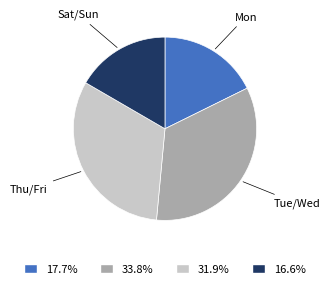

Is the sum of Mon and Tue/Wed greater than half?

Yes